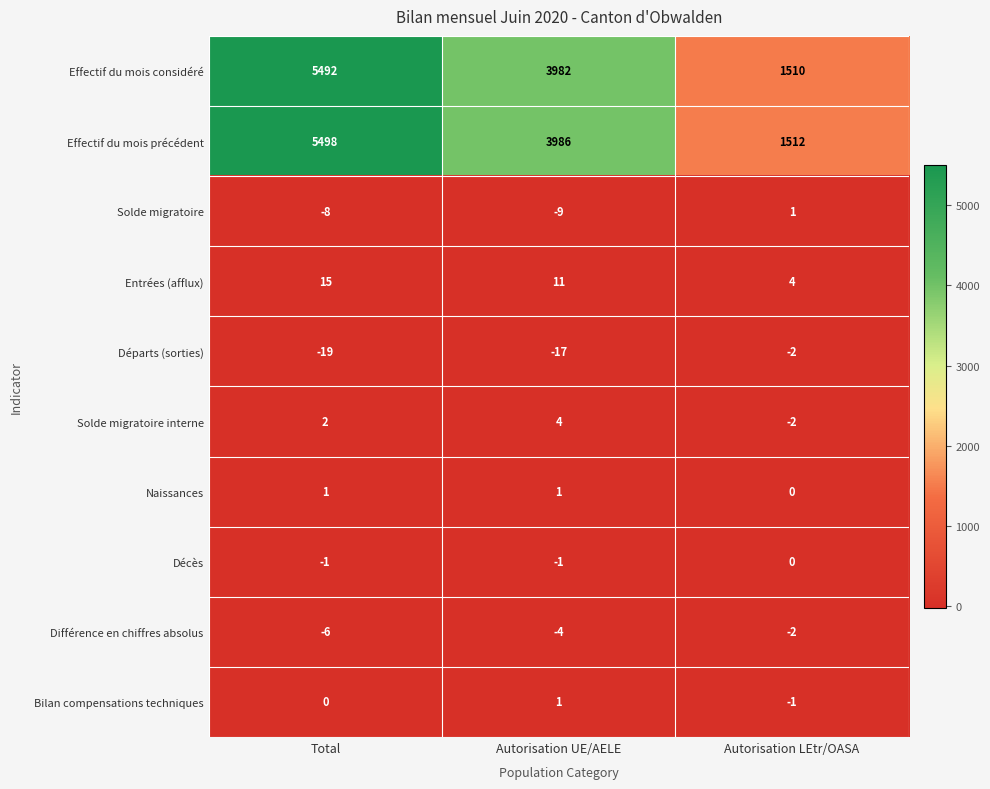

What is the total value across all series at Autorisation UE/AELE?

7954